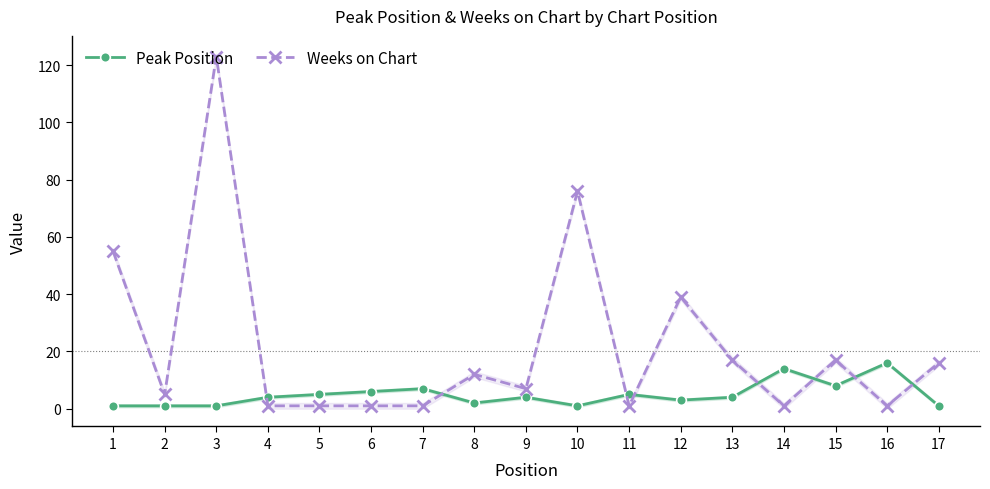

List the series in order of their peak value, lowest first.

Peak Position, Weeks on Chart